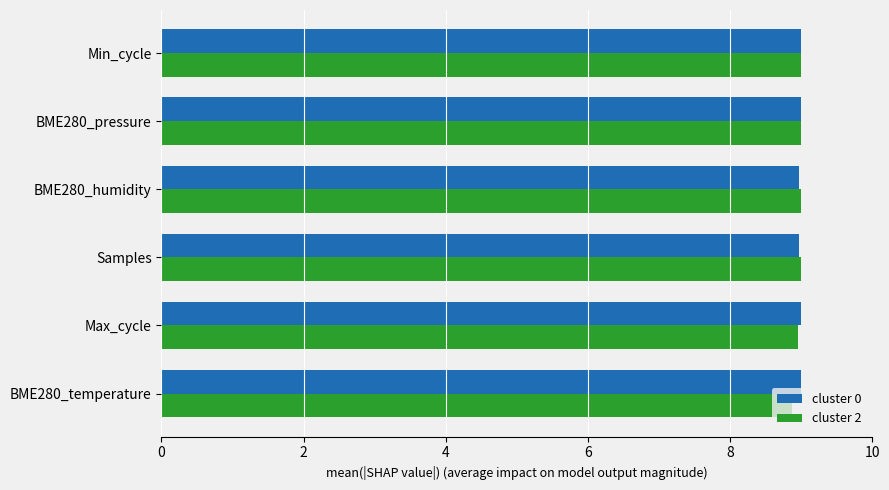

What is the total value across all series at Samples?

18.0